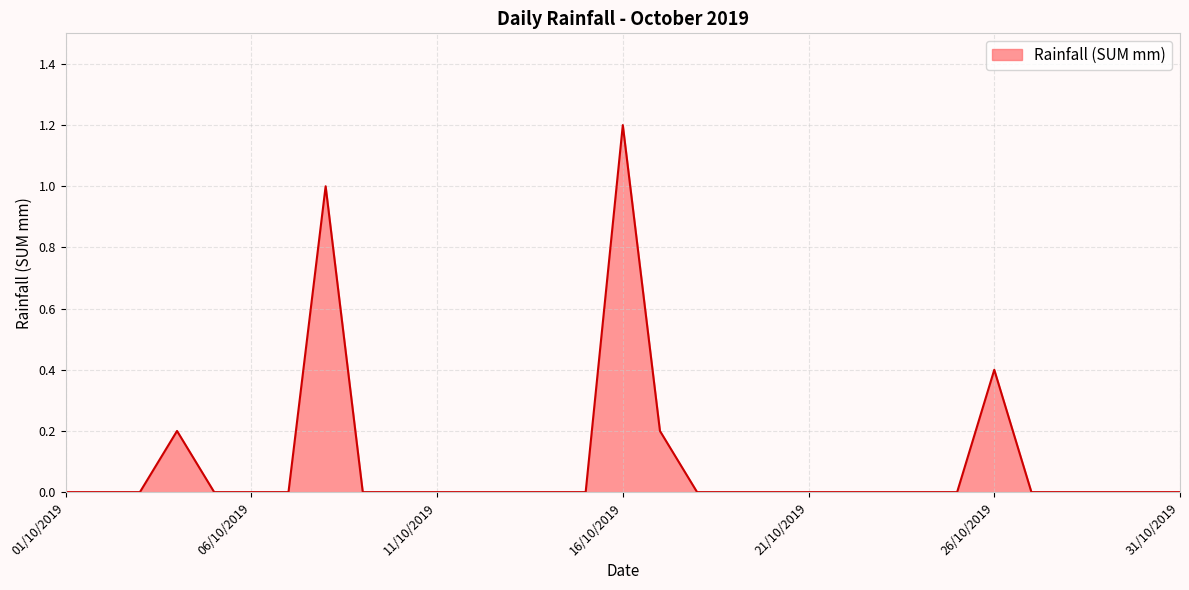

Does the chart display data point markers on the line(s)?

No